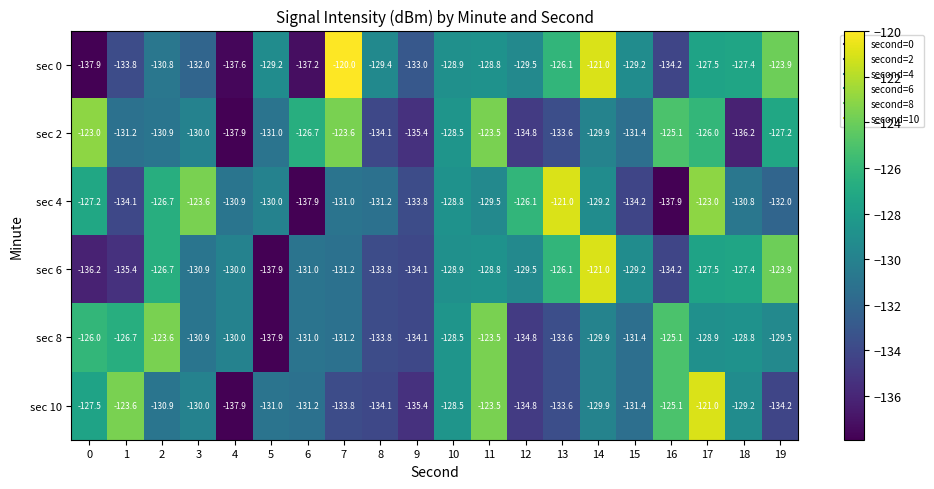

Which series changed the most between 9 and 14?

sec 6